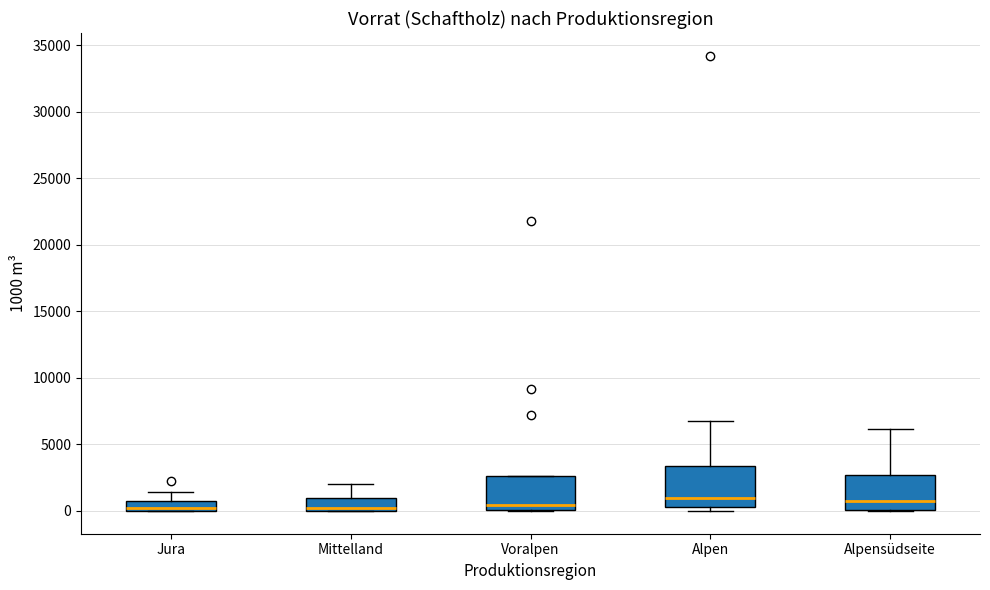

Where is the lower edge of the box for Jura on the y-axis? The values are not printed on the chart, so give them approximately, as read against the axis.

0